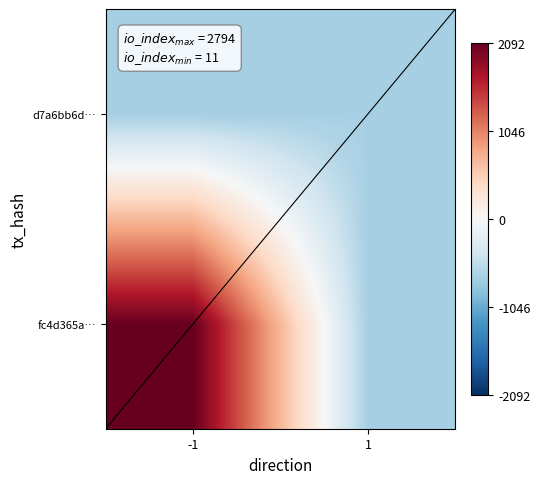

What is the spread (max minus min) of values at -1?

2794.0